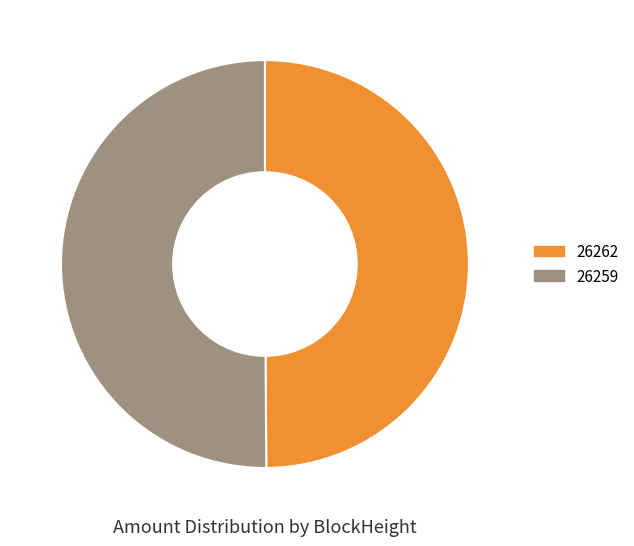

Count the number of slices in the pie.

2